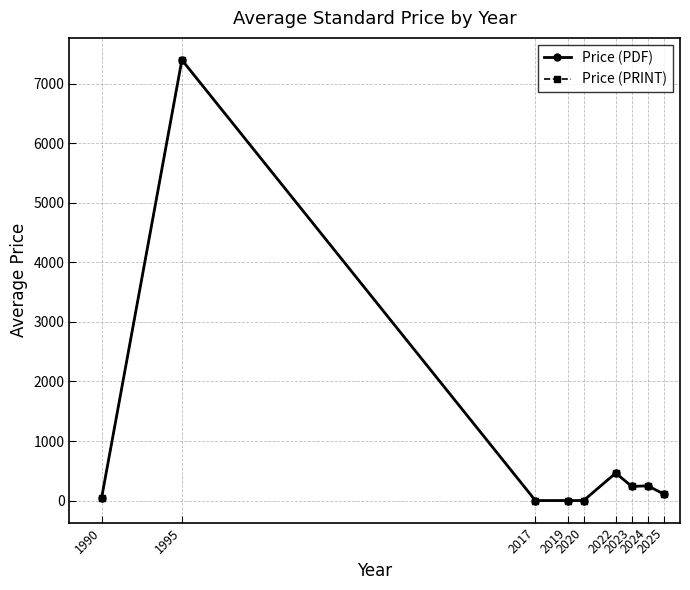

What is the maximum value for Price (PDF)?

7400.0